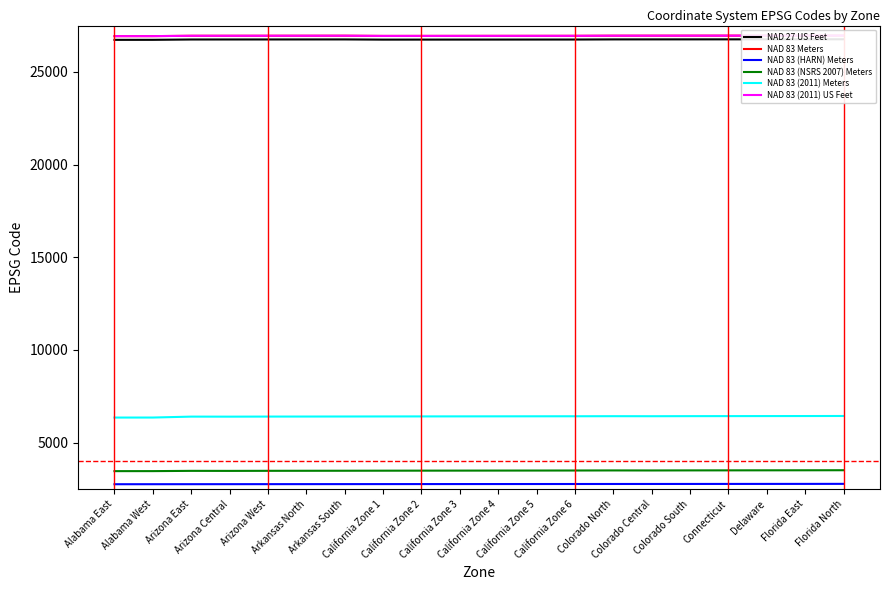

How many interior local valleys does the NAD 83 (2011) Meters series have?

2